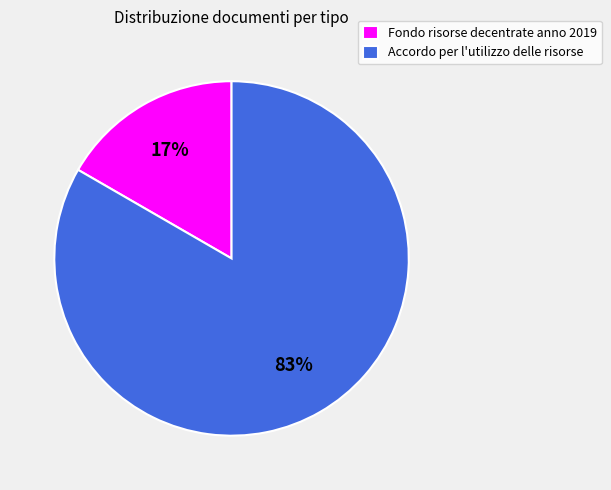

Count the number of slices in the pie.

2